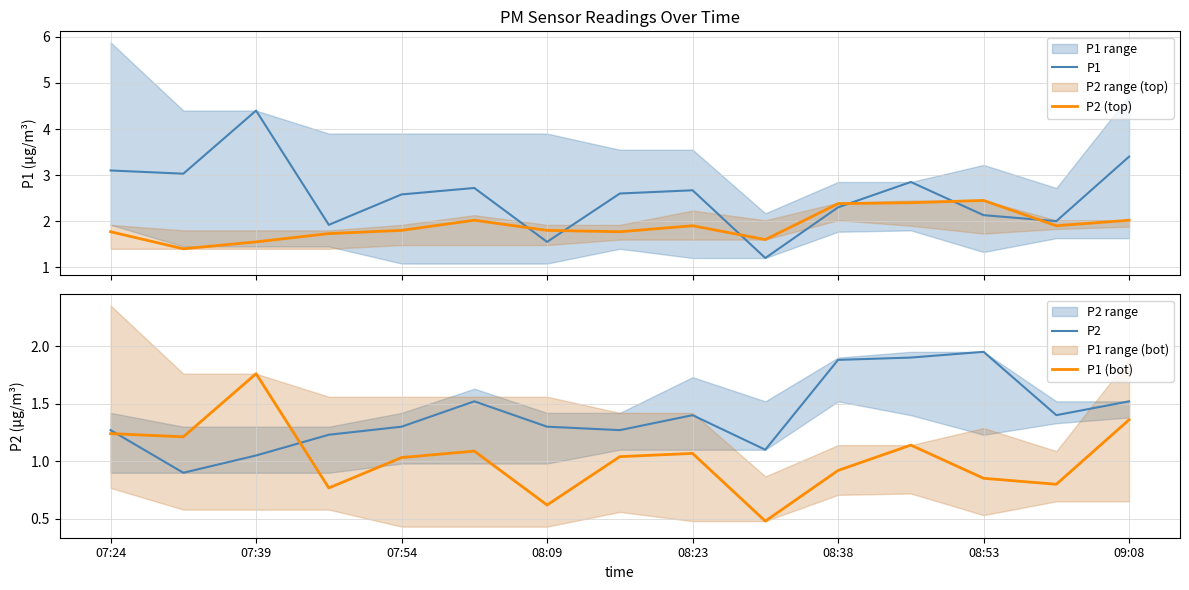

What is the difference between the maximum and minimum values in the P1 (bot) series?

1.3